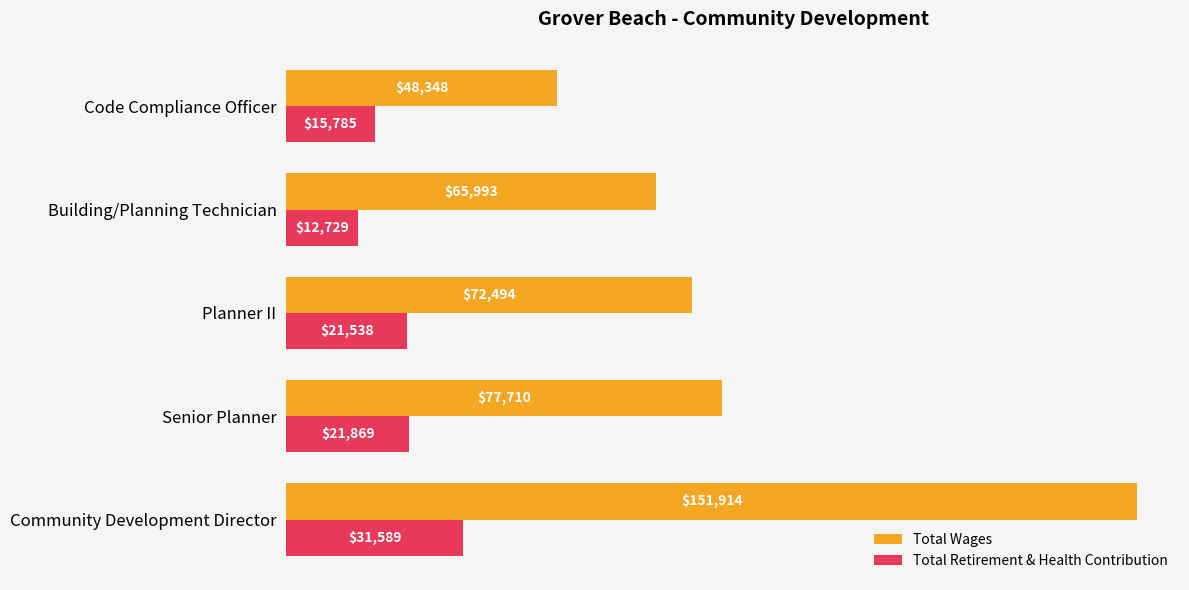

Which label corresponds to the smallest value in the chart?

Building/Planning Technician